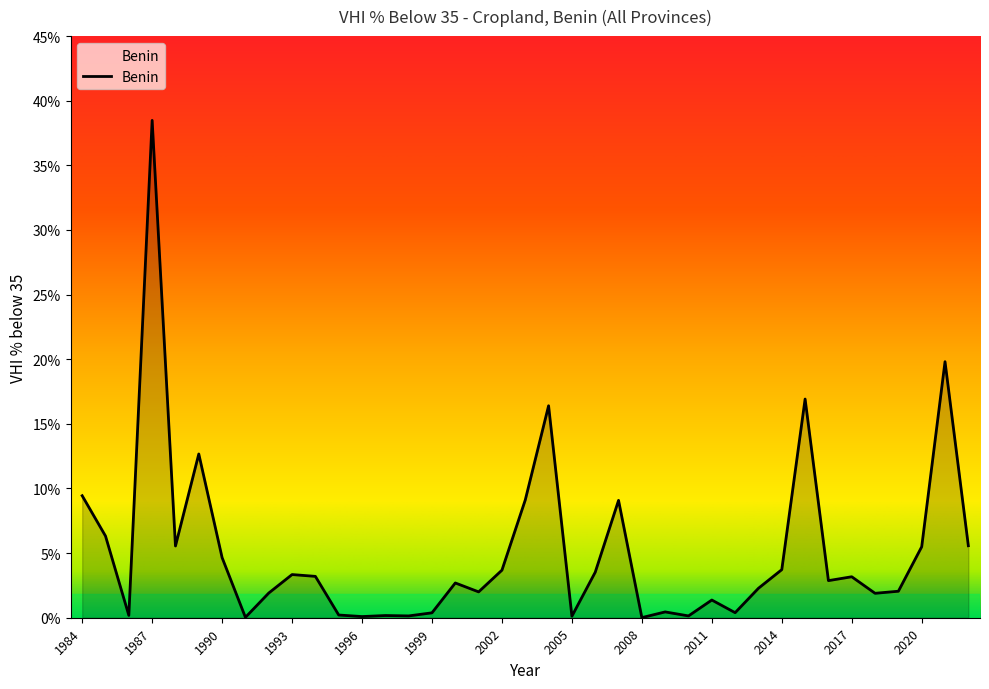

How many lines are shown in the chart?

1